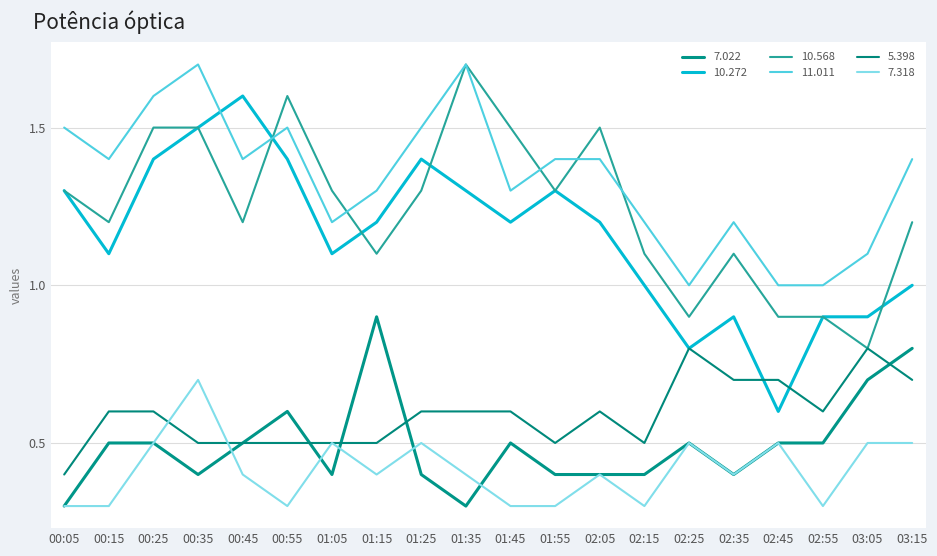

At which category does 7.318 reach its first local valley?

00:55